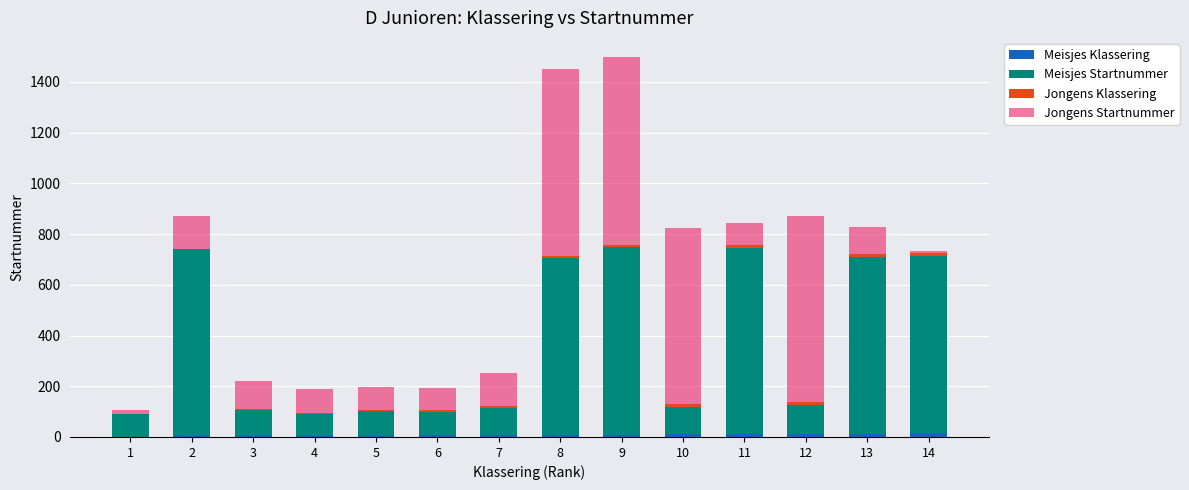

How many categories are shown in the chart?

14